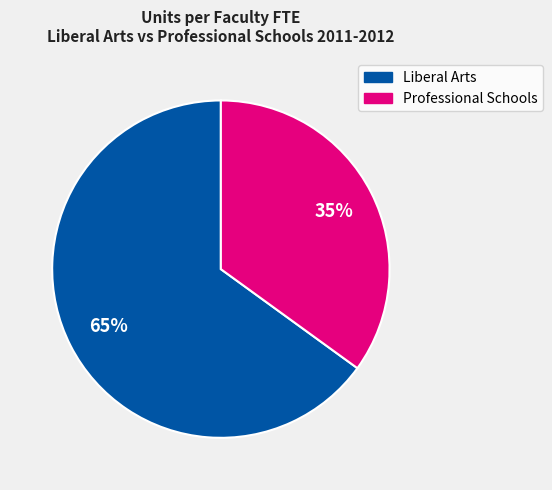

Is there any slice that represents more than half of the pie?

Yes